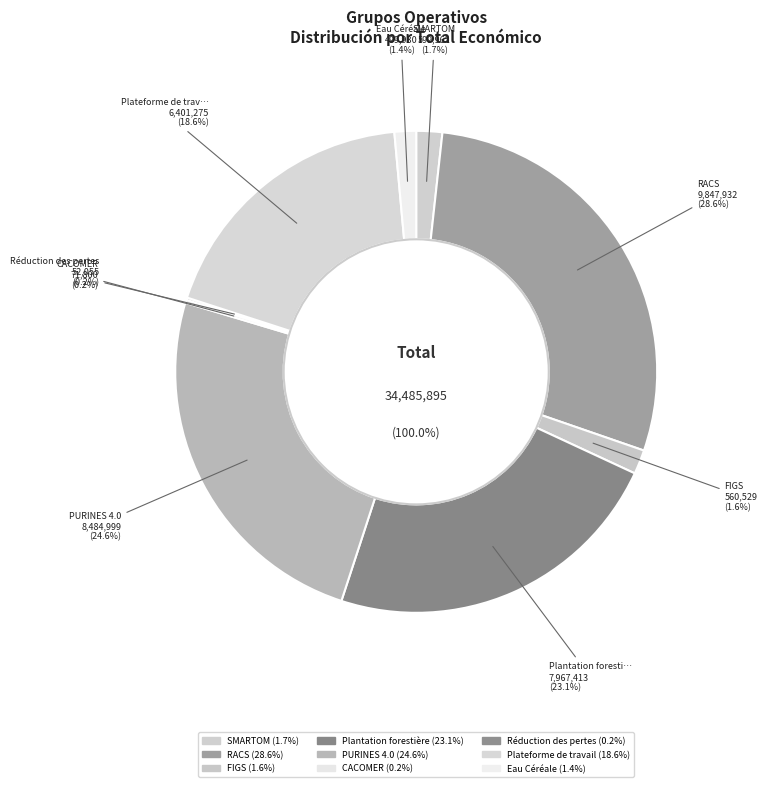

Is SMARTOM the majority of the pie?

No